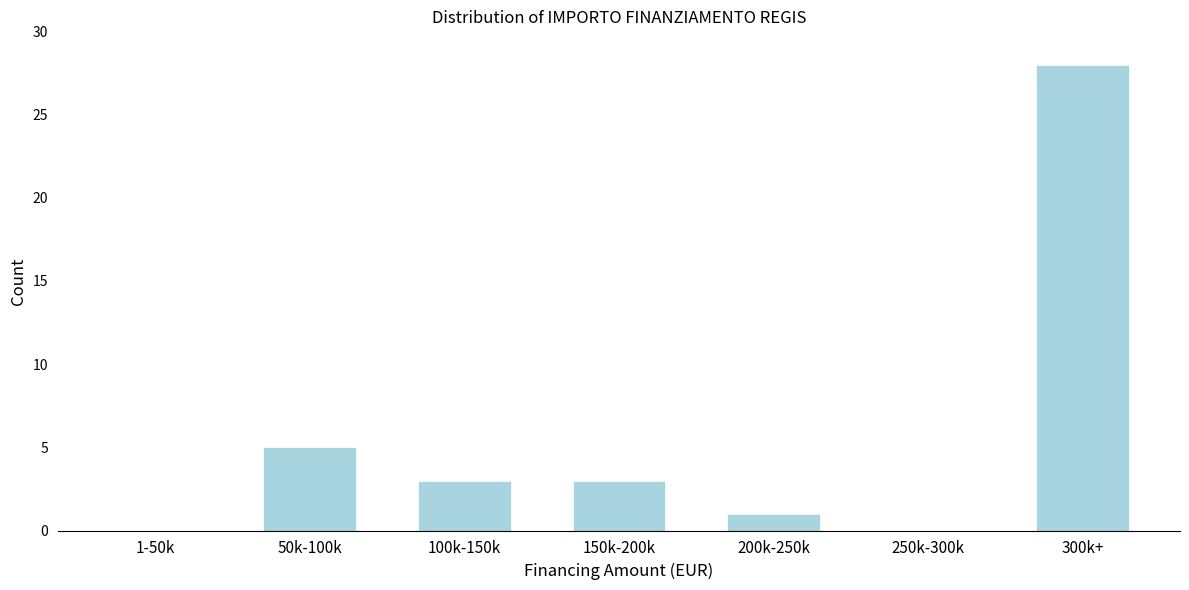

Reading right to left, extract all data points from this chart.

300k+=28	250k-300k=0	200k-250k=1	150k-200k=3	100k-150k=3	50k-100k=5	1-50k=0